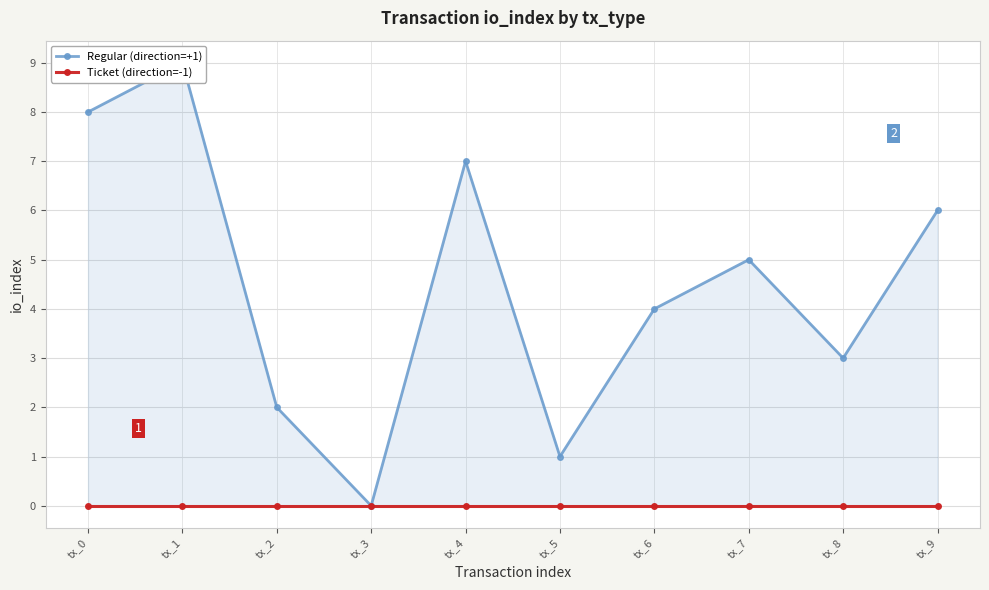

What is the highest value of the Regular (direction=+1) series?

9